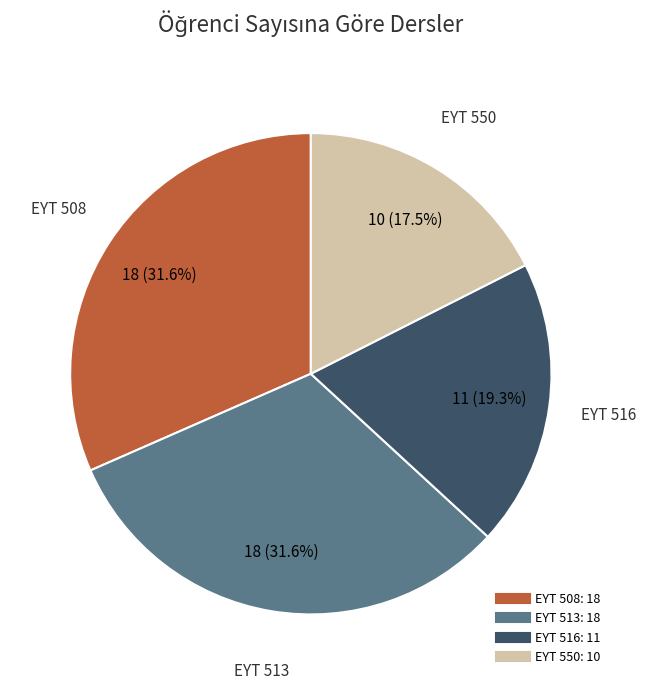

To the nearest percent, what portion does EYT 513 represent?

32%